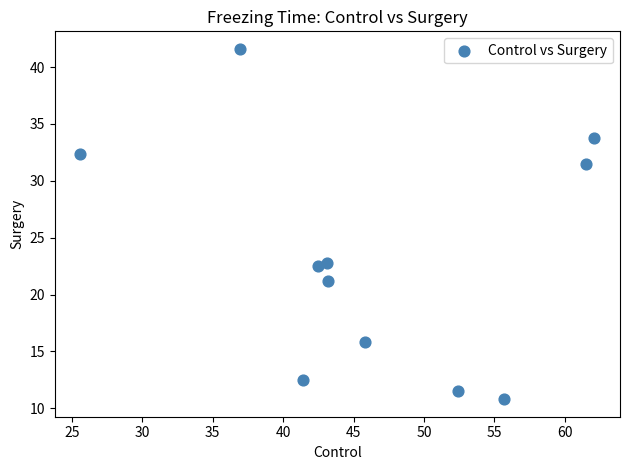

What is the average Y value?

23.3